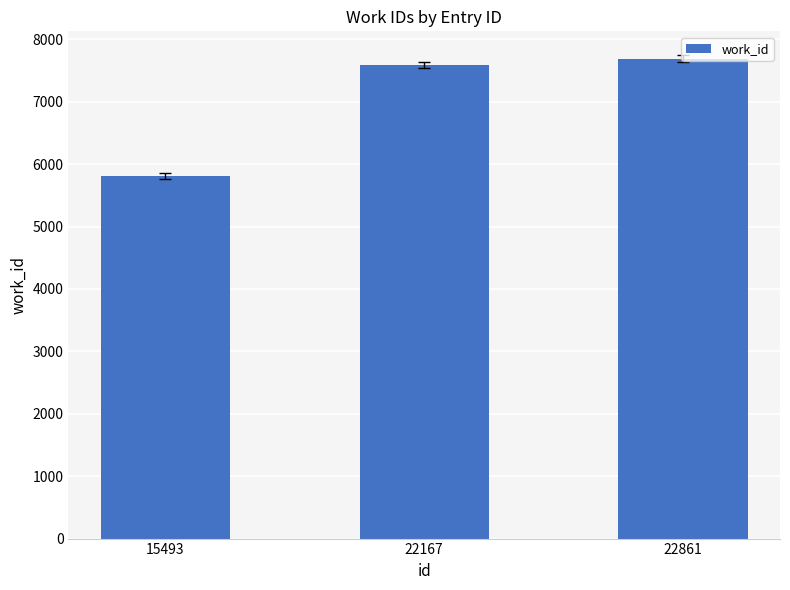

What is the average value?

7030